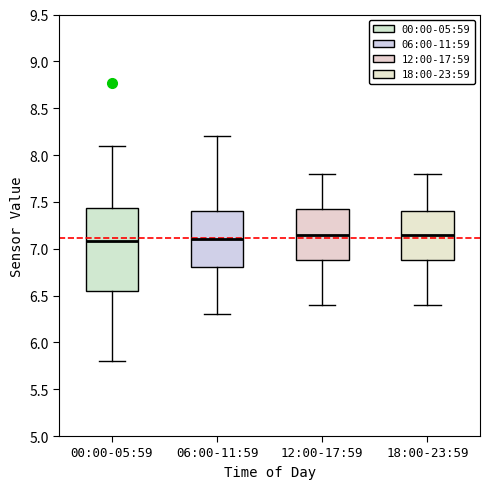

Reading left to right, read every box against the y-axis: the position of its median line, the range the box covers, and the ends of its whiskers. The values are not printed on the chart, so give them approximately, as read against the axis.

00:00-05:59: median 7.10, box 6.55 to 7.45, whiskers 5.80 to 8.10
06:00-11:59: median 7.10, box 6.80 to 7.40, whiskers 6.30 to 8.20
12:00-17:59: median 7.15, box 6.90 to 7.45, whiskers 6.40 to 7.80
18:00-23:59: median 7.15, box 6.90 to 7.40, whiskers 6.40 to 7.80